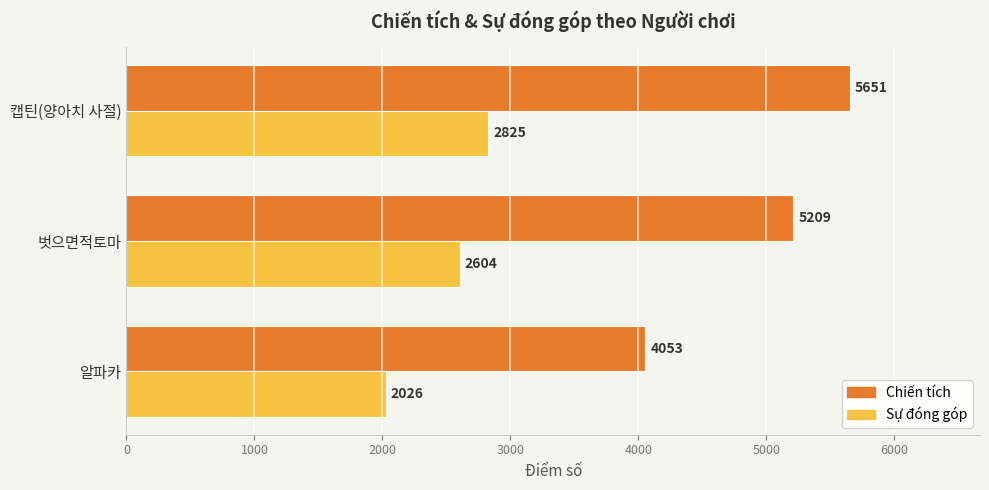

What is the difference between the Chiến tích values at 캡틴(양아치 사절) and 벗으면적토마?

442